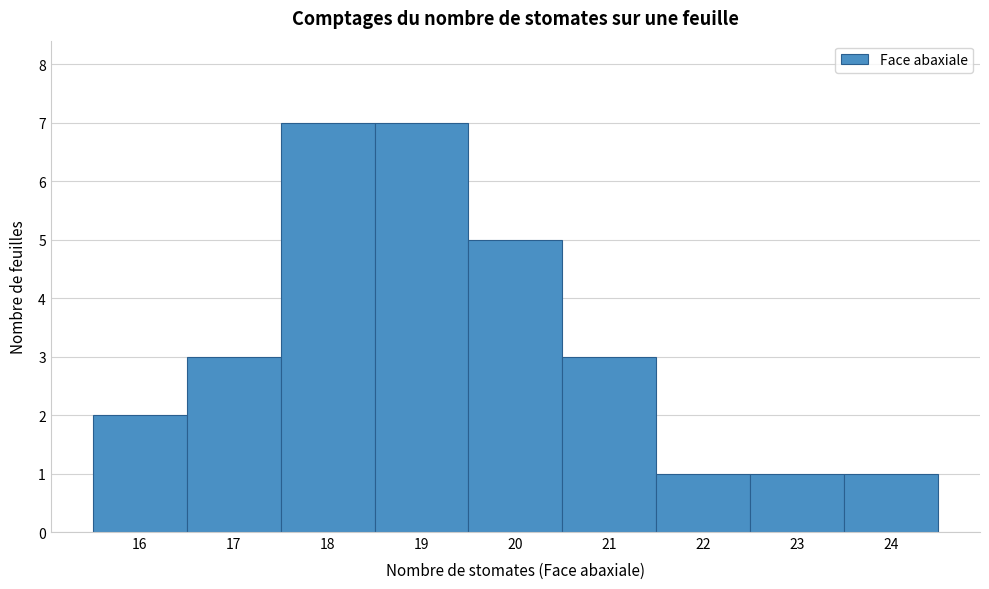

Reading left to right, list every bar in this chart as the range it spans on the x-axis followed by its height. The values are not printed on the chart, so give them approximately, as read against the axis.

15.5 to 16.5: 2
16.5 to 17.5: 3
17.5 to 18.5: 7
18.5 to 19.5: 7
19.5 to 20.5: 5
20.5 to 21.5: 3
21.5 to 22.5: 1
22.5 to 23.5: 1
23.5 to 24.5: 1